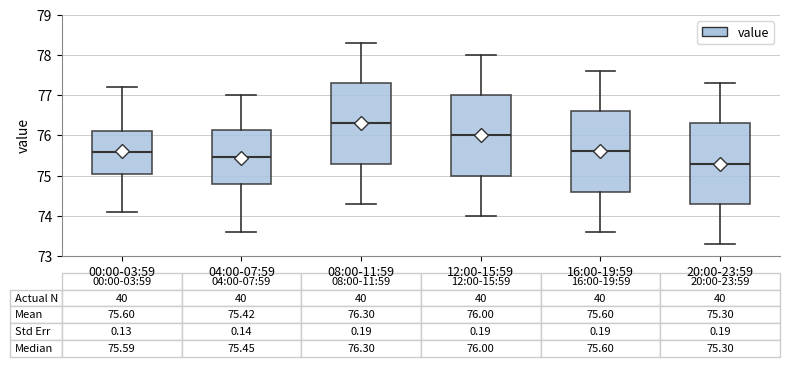

Which box has the lowest median line?

20:00-23:59